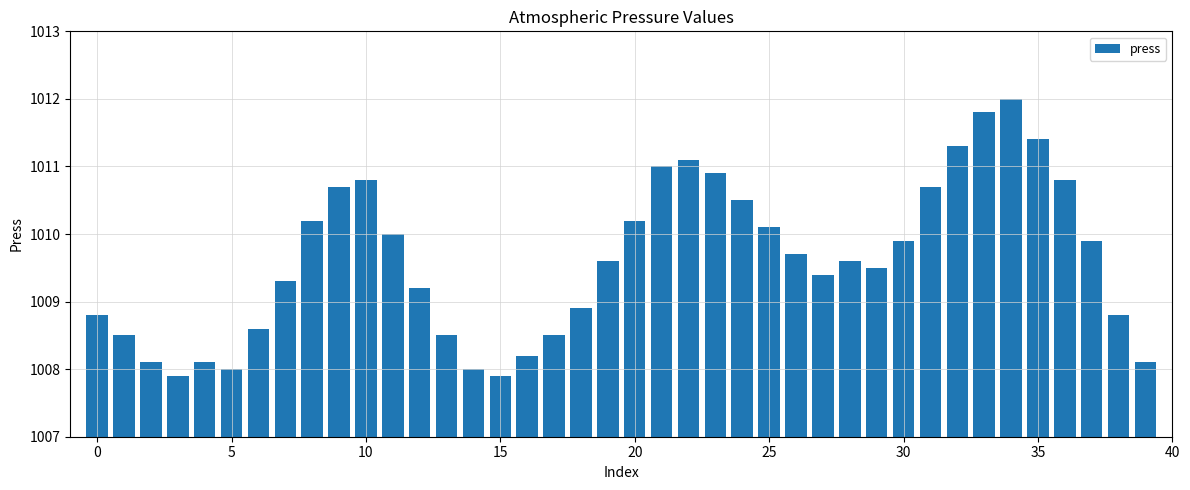

Does the chart contain any negative values?

No